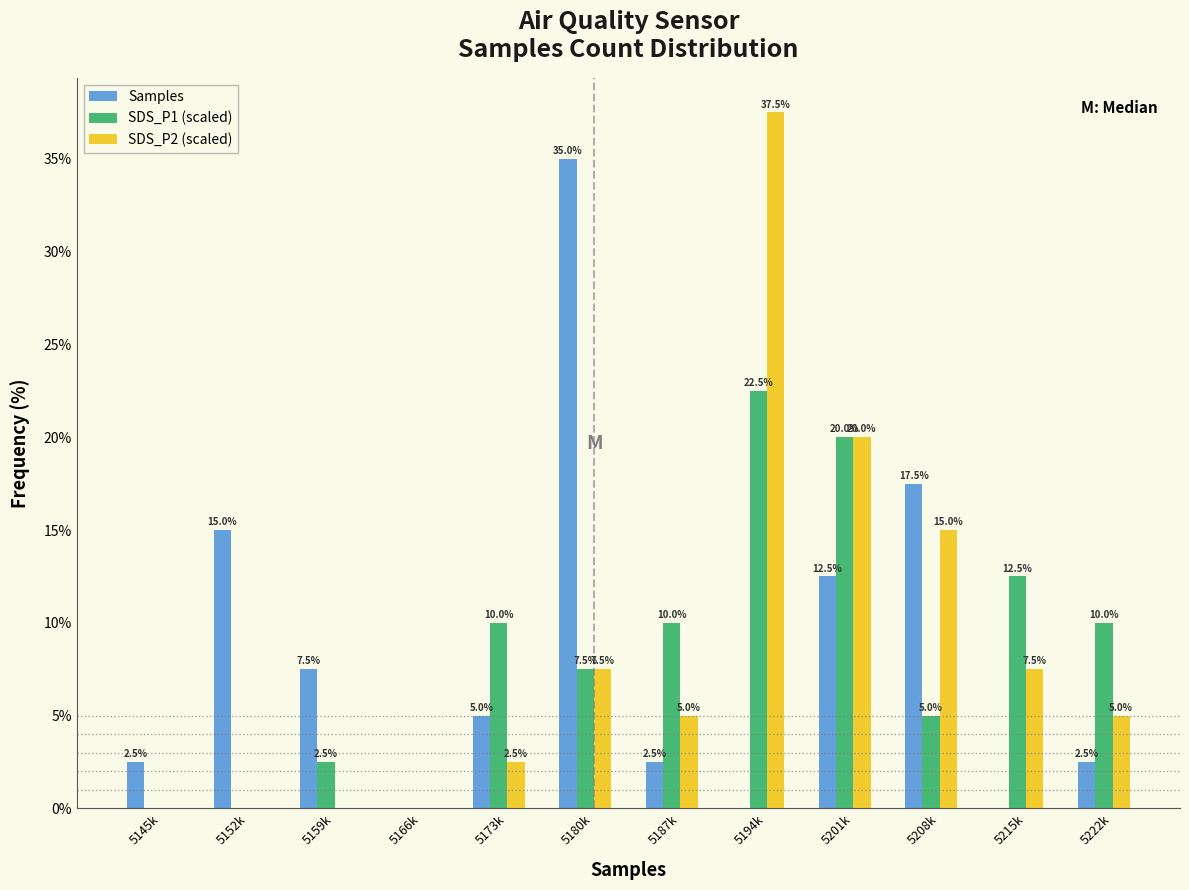

Reading right to left, list all the values displayed in this chart.

Samples: 5222k=2.5	5215k=0.0	5208k=17.5	5201k=12.5	5194k=0.0	5187k=2.5	5180k=35.0	5173k=5.0	5166k=0.0	5159k=7.5	5152k=15.0	5145k=2.5
SDS_P1 (scaled): 5222k=10.0	5215k=12.5	5208k=5.0	5201k=20.0	5194k=22.5	5187k=10.0	5180k=7.5	5173k=10.0	5166k=0.0	5159k=2.5	5152k=0.0	5145k=0.0
SDS_P2 (scaled): 5222k=5.0	5215k=7.5	5208k=15.0	5201k=20.0	5194k=37.5	5187k=5.0	5180k=7.5	5173k=2.5	5166k=0.0	5159k=0.0	5152k=0.0	5145k=0.0